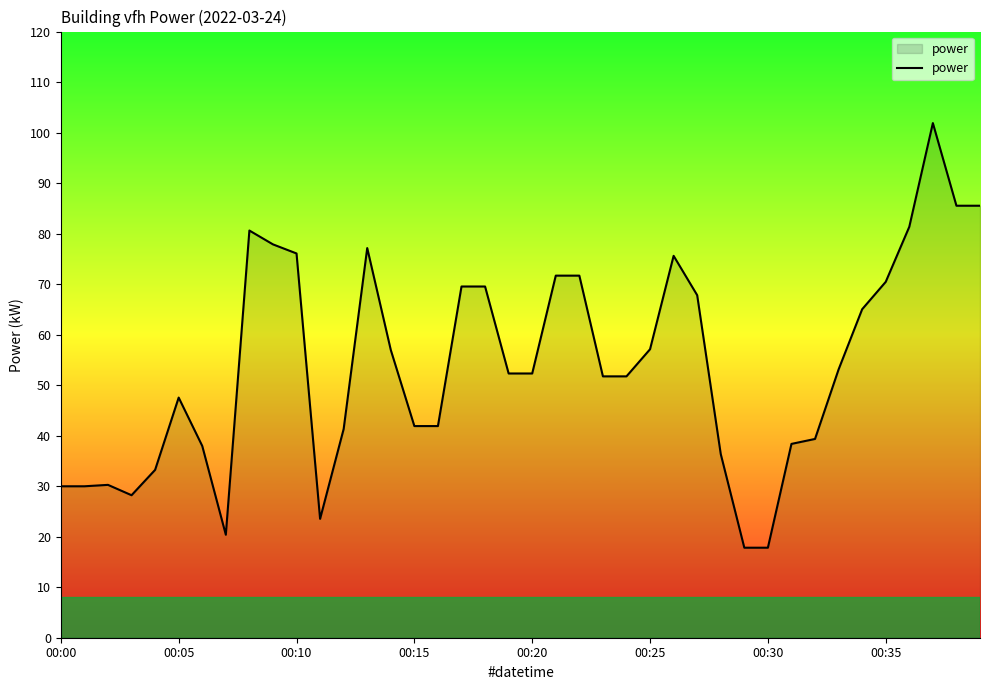

What is the maximum value shown in the chart?

101.9